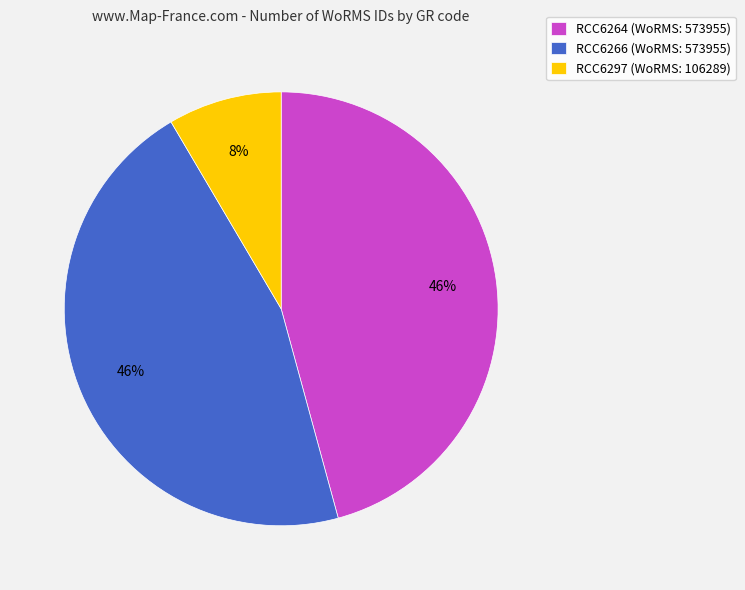

Combined, do RCC6266 (WoRMS: 573955) and RCC6297 (WoRMS: 106289) account for over 50%?

Yes